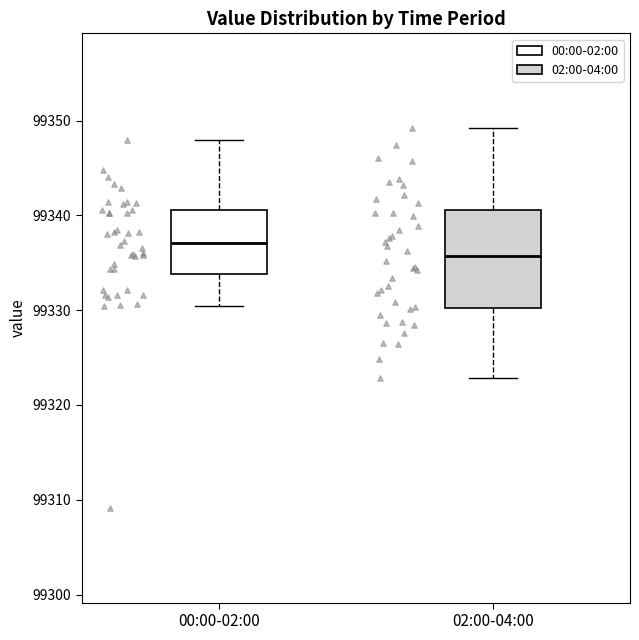

Reading left to right, transcribe this box plot: for each box, give where its median line is, the range the box spans, and where its two whiskers end, as read against the y-axis. The values are not printed on the chart, so give them approximately, as read against the axis.

00:00-02:00: median 99337, box 99334 to 99341, whiskers 99330 to 99348
02:00-04:00: median 99336, box 99330 to 99341, whiskers 99323 to 99349